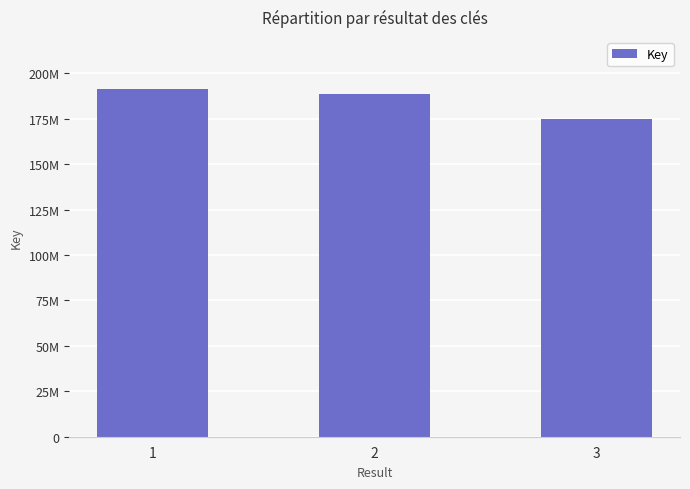

Count the number of values greater than 188394519.

1